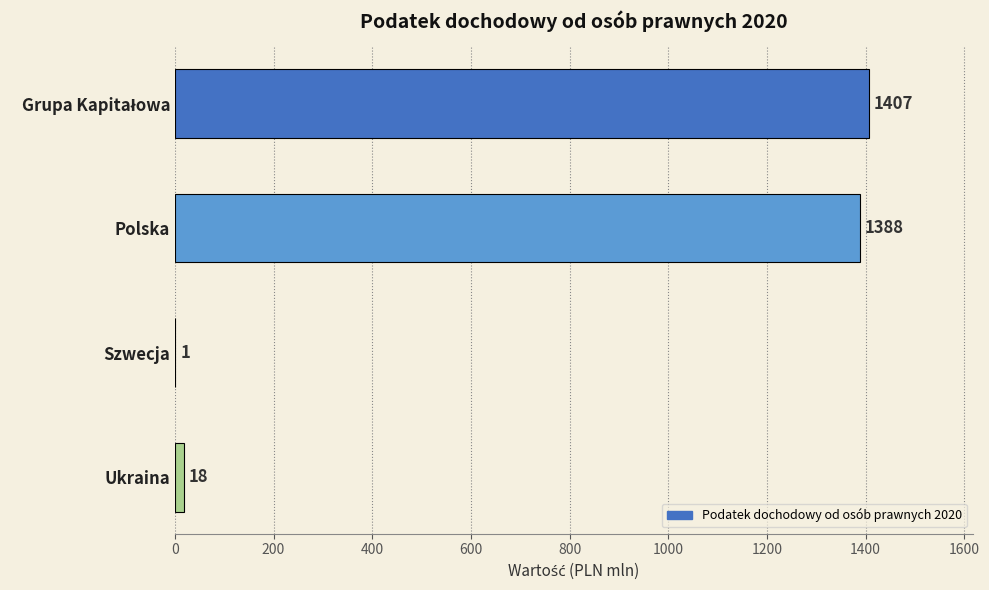

Between Szwecja and Polska, which is larger?

Polska